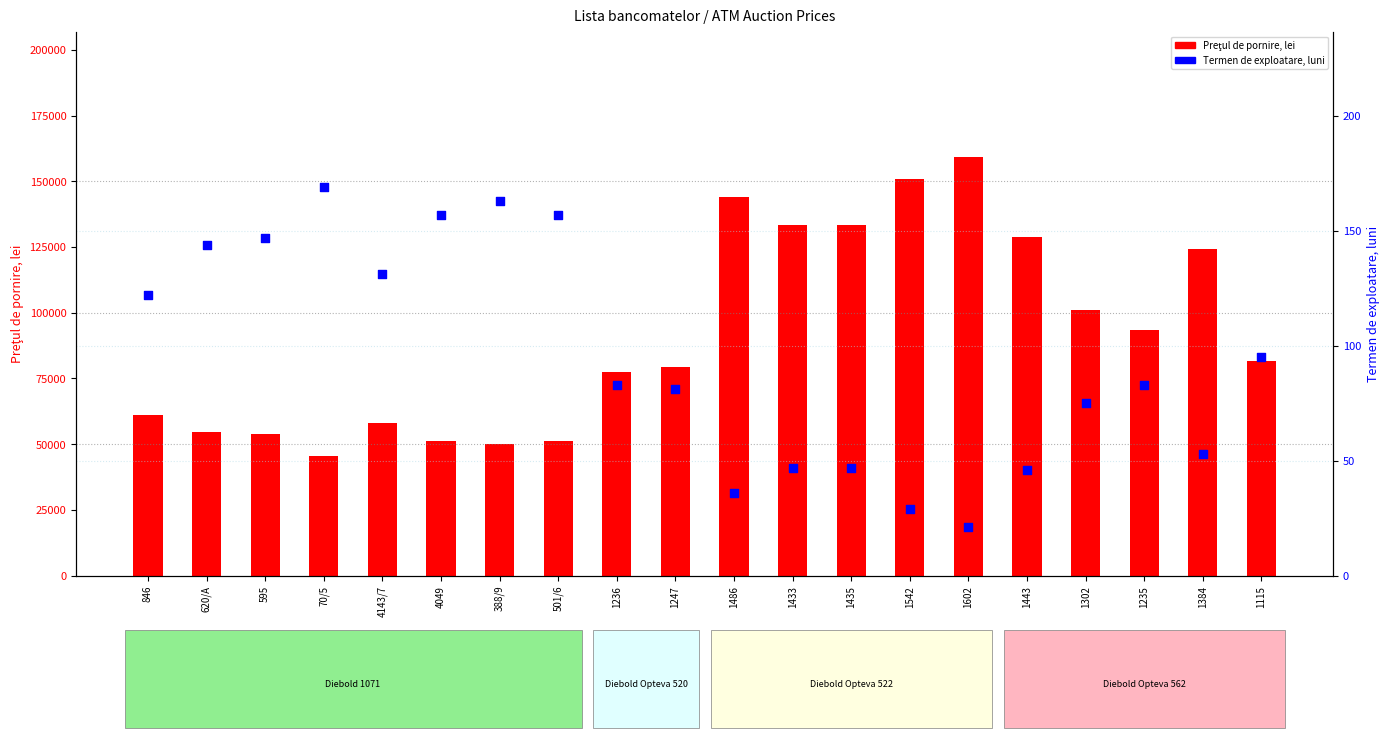

Which series has the widest spread of Y values?

Preţul de pornire, lei